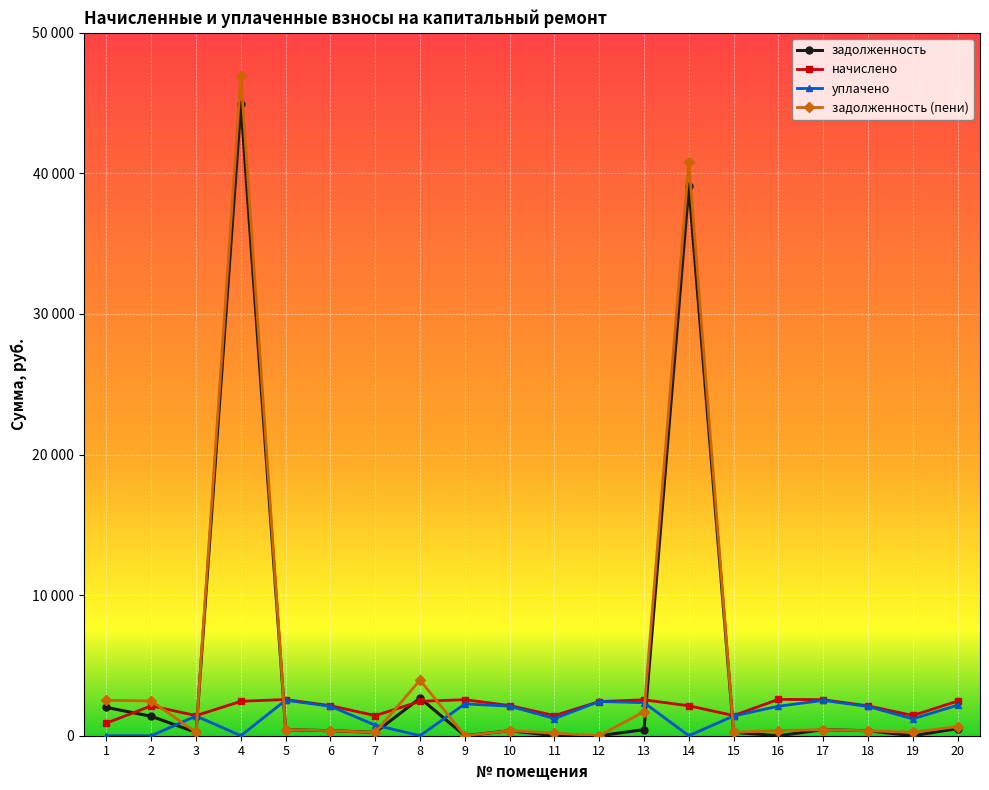

What is the difference between the maximum and minimum values in the уплачено series?

2524.4